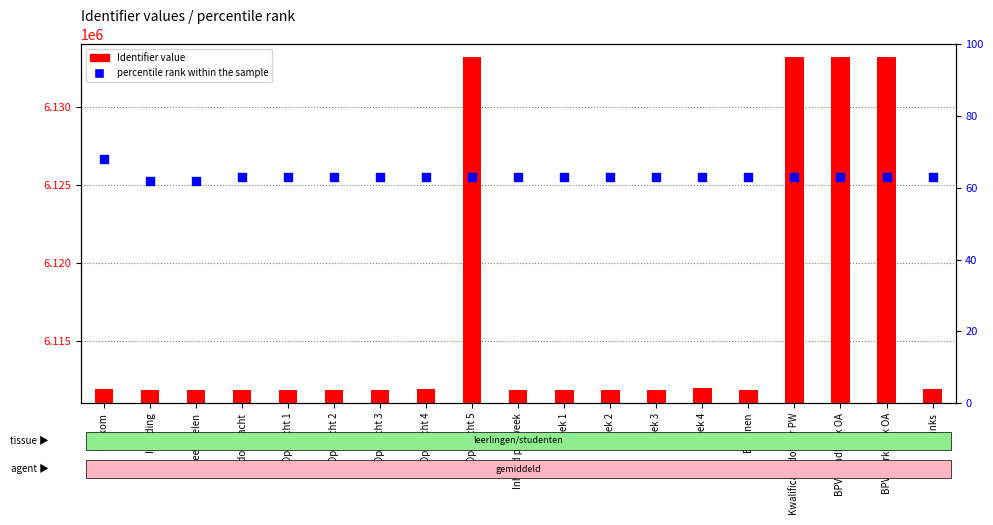

At how many categories does at least one series exceed 1937738?

19